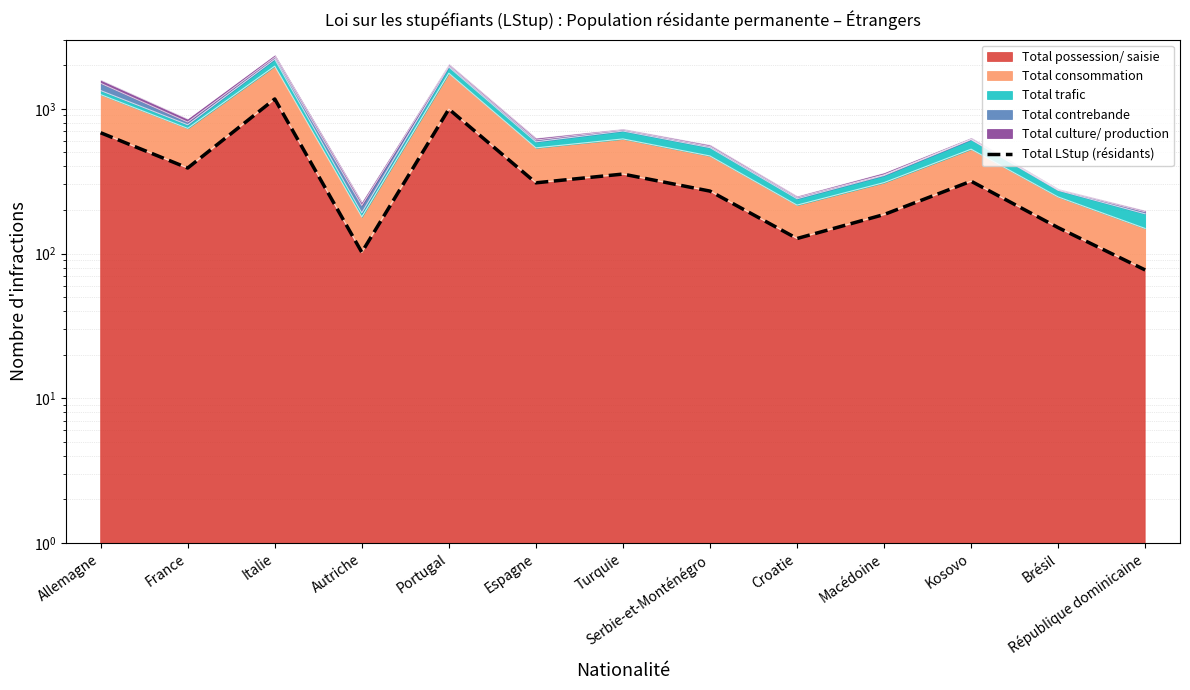

What is the label of the 12th point from the right?

France